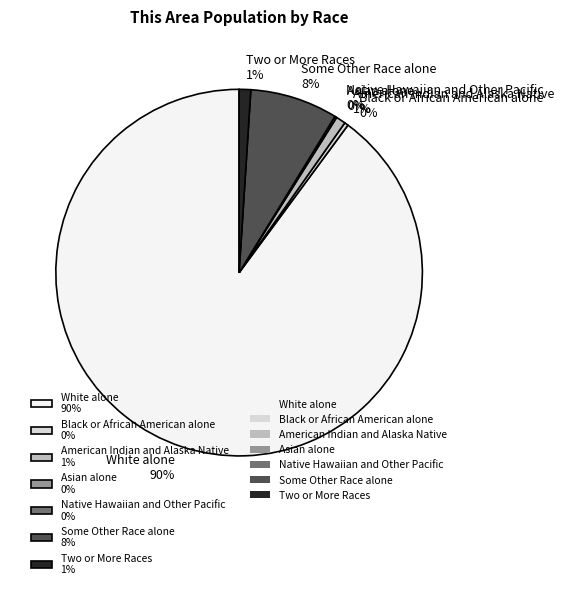

Is it true that Black or African American alone is 0% of the pie?

True